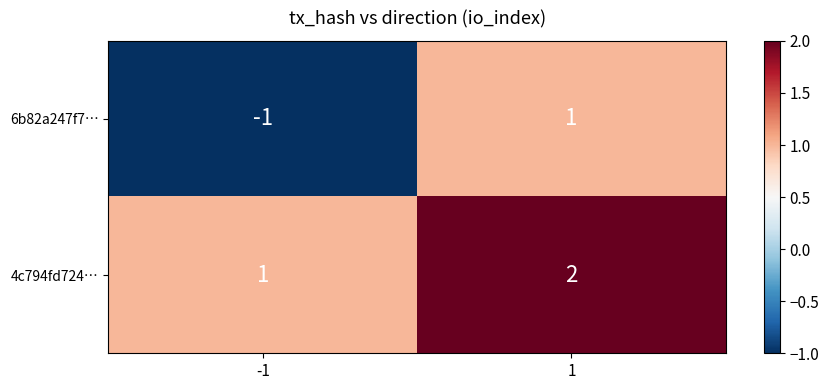

Rank the series by their maximum value, from lowest to highest.

6b82a247f7…, 4c794fd724…